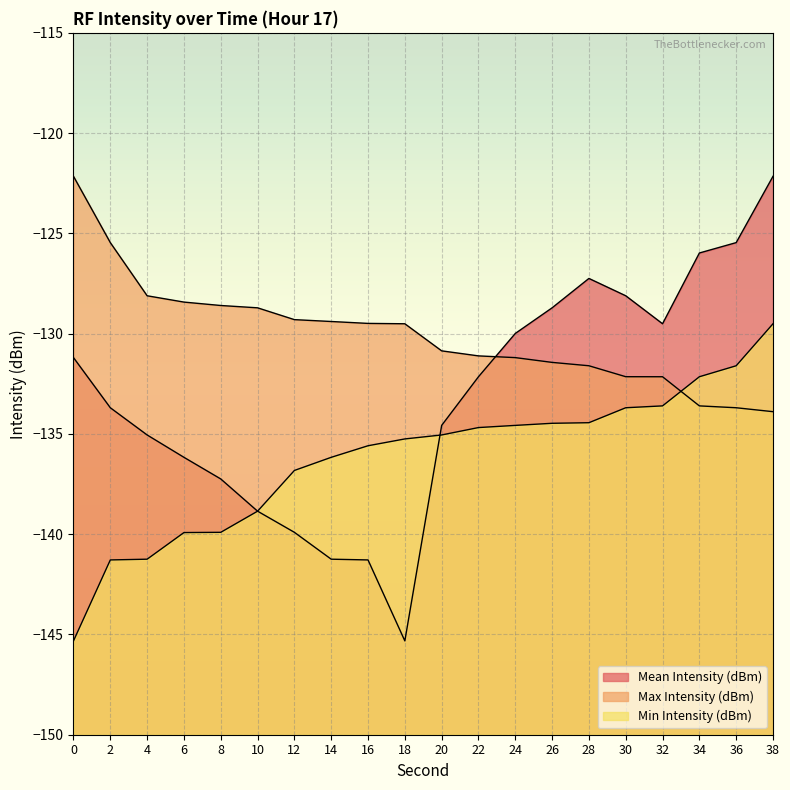

The value of Min Intensity (dBm) at 10 is -138.9. True or false?

True